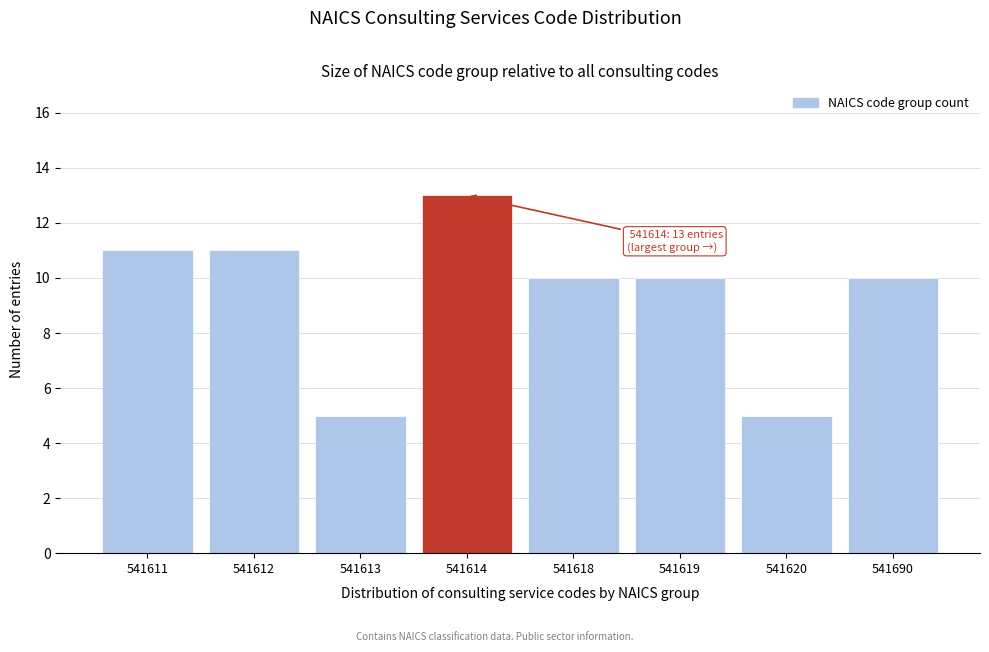

Reading left to right, what are all the values shown in this chart?

11	11	5	13	10	10	5	10